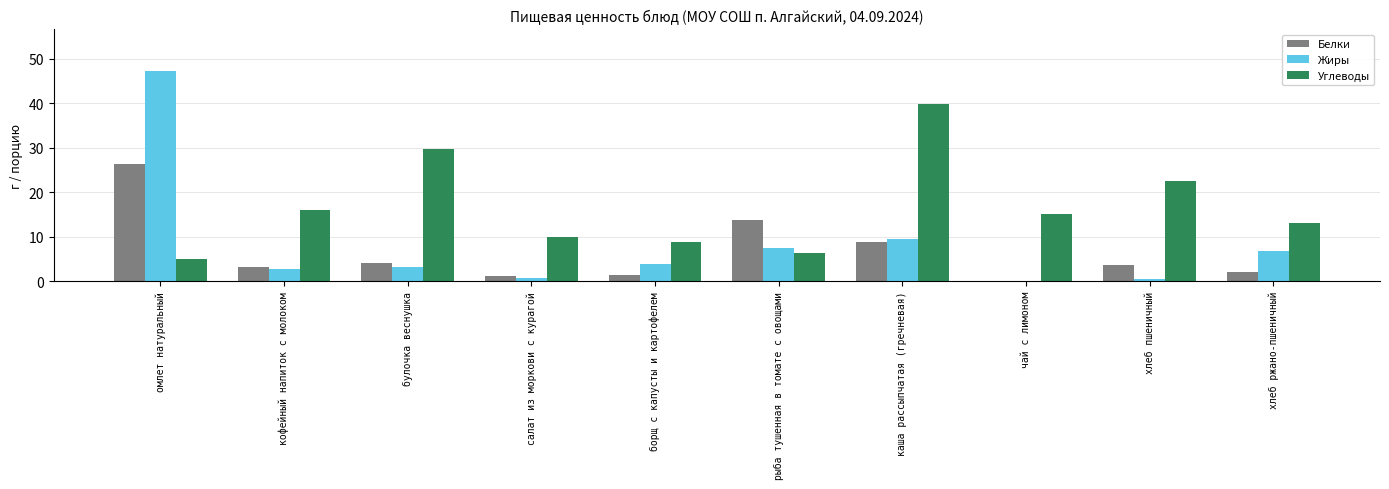

Where does the Белки series first go above 3?

омлет натуральный